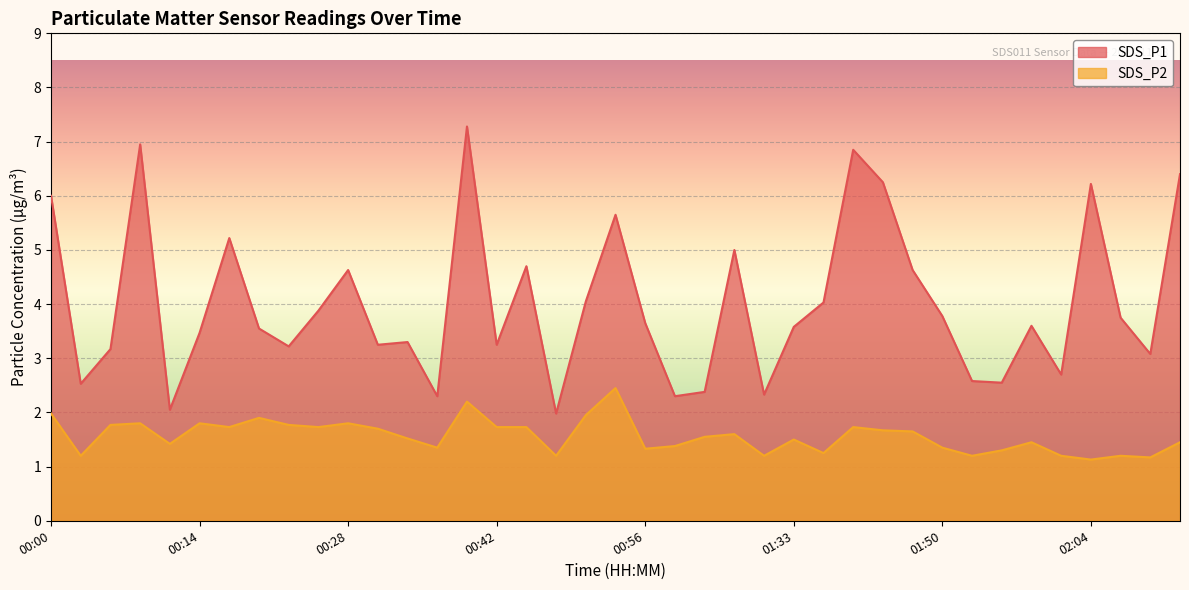

What is the label of the 37th point from the right?

00:06